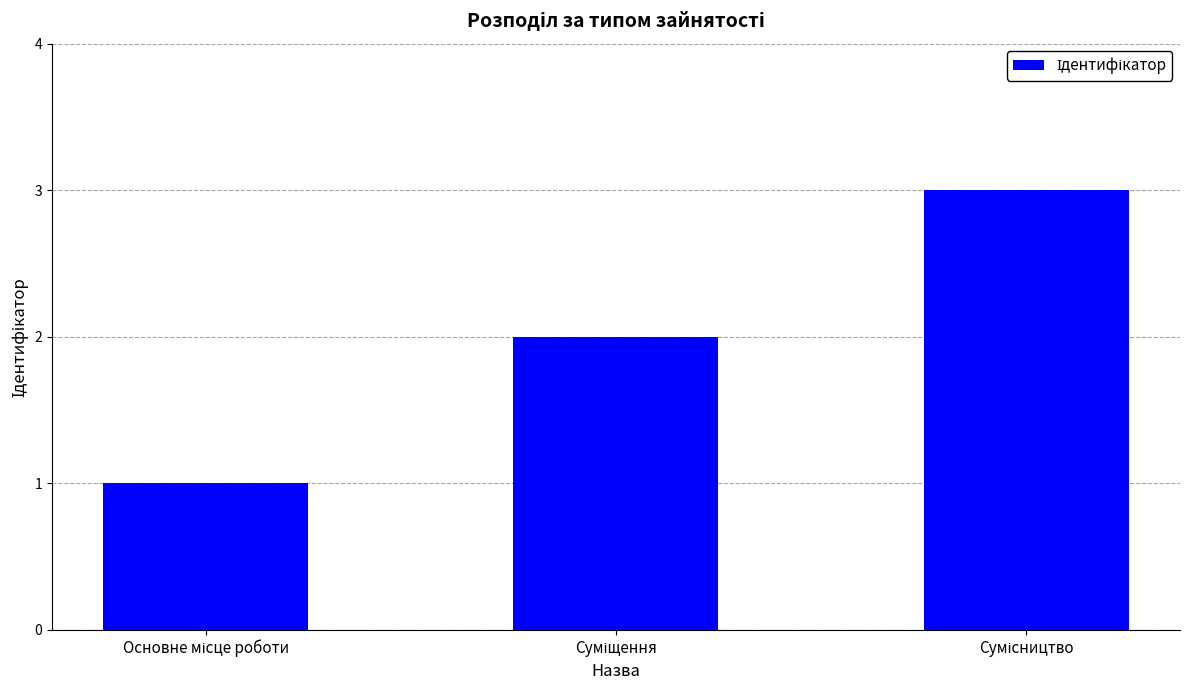

What is the sum of all values?

6